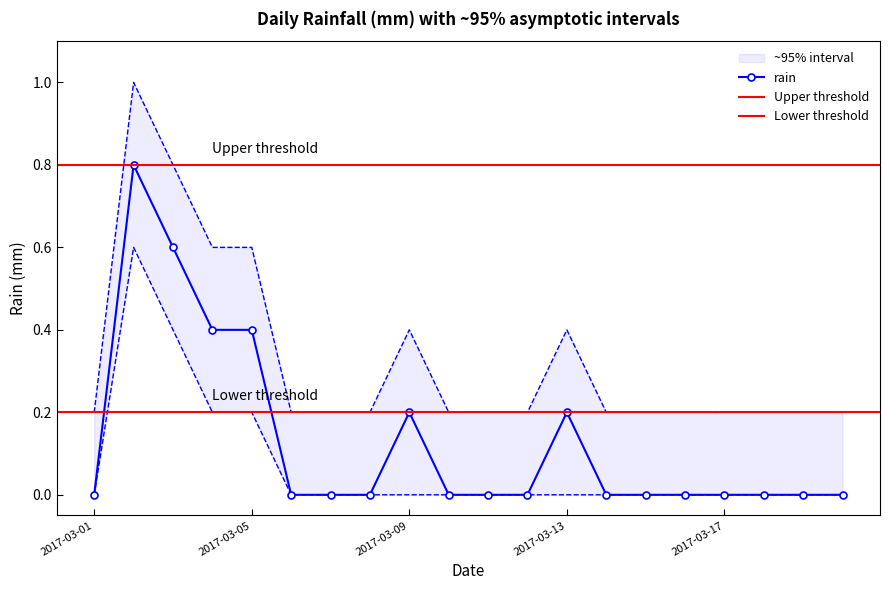

What is the highest value of the rain series?

0.8